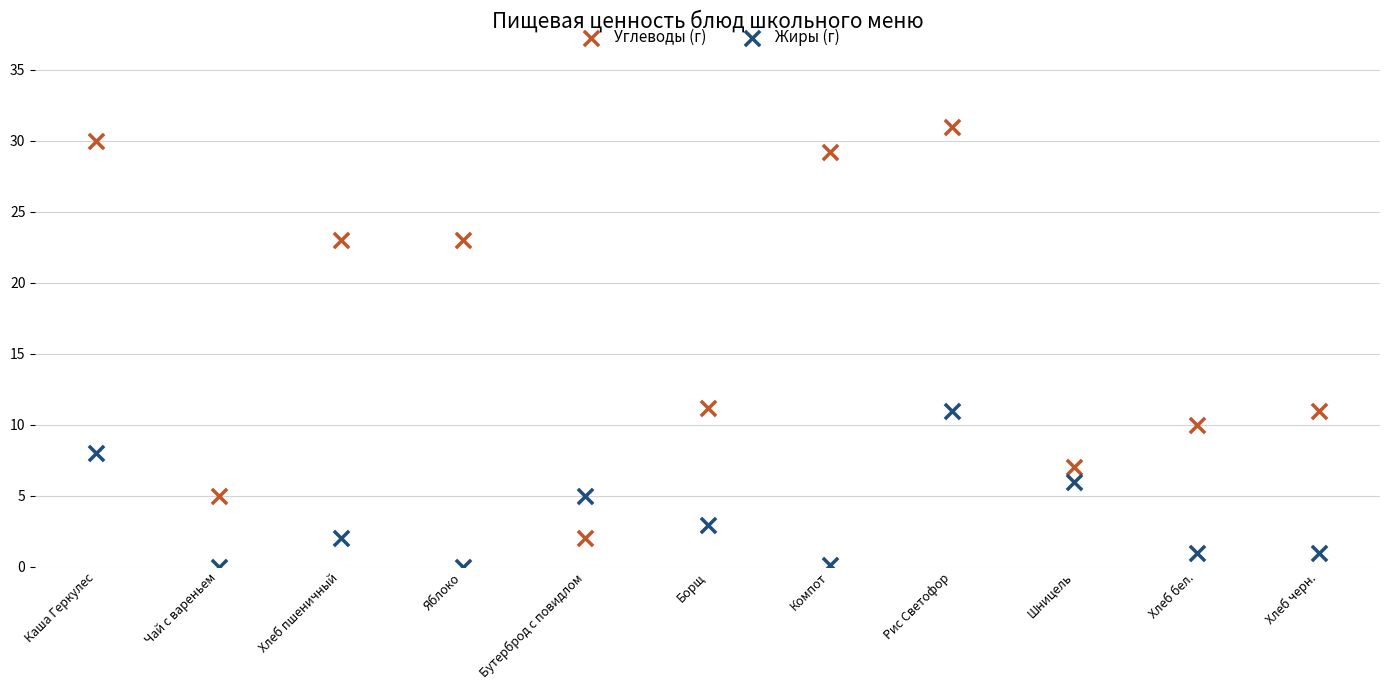

Which series contains the highest Y value?

Углеводы (г)